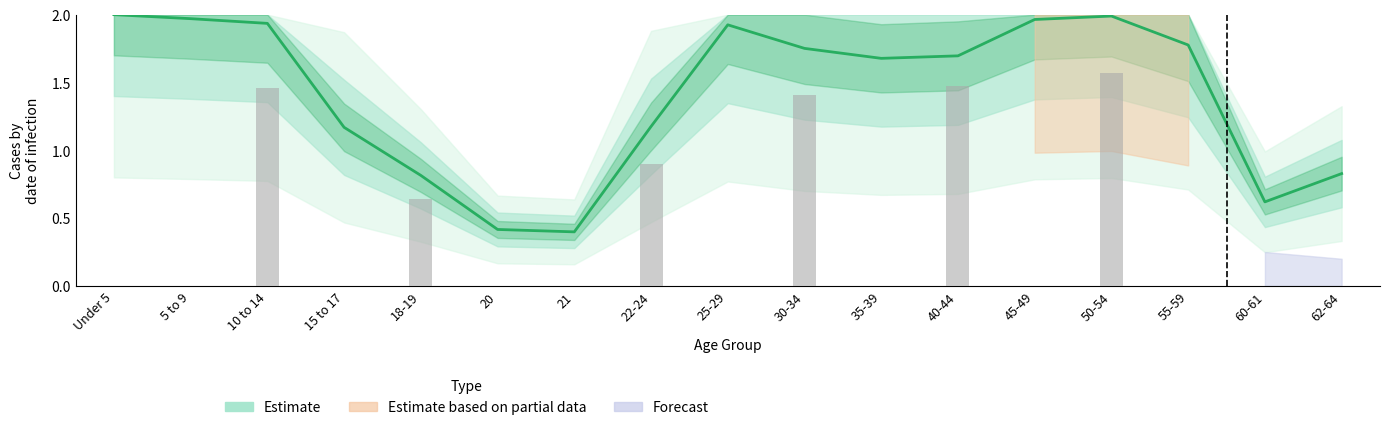

List the labels in order of value, smallest first.

21, 20, 60-61, 18-19, 62-64, 15 to 17, 22-24, 35-39, 40-44, 30-34, 55-59, 25-29, 10 to 14, 45-49, 5 to 9, 50-54, Under 5